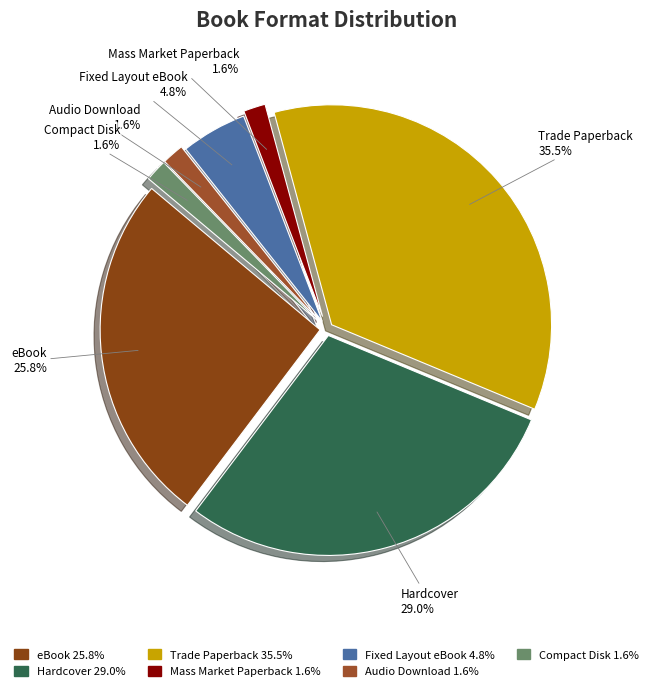

Which category has the biggest portion of the pie?

Trade Paperback